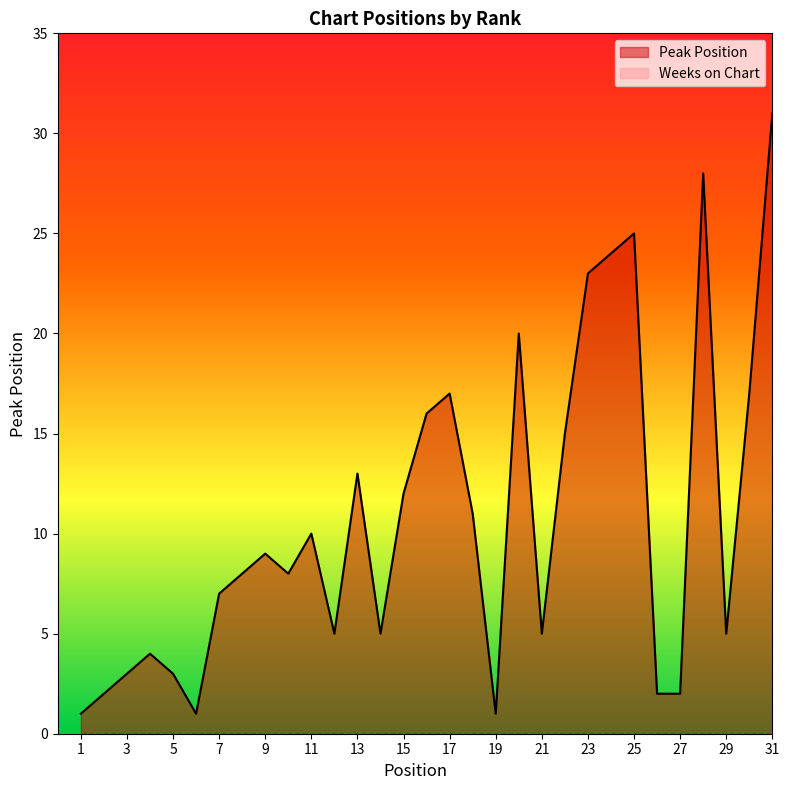

Does the chart display data point markers on the line(s)?

No